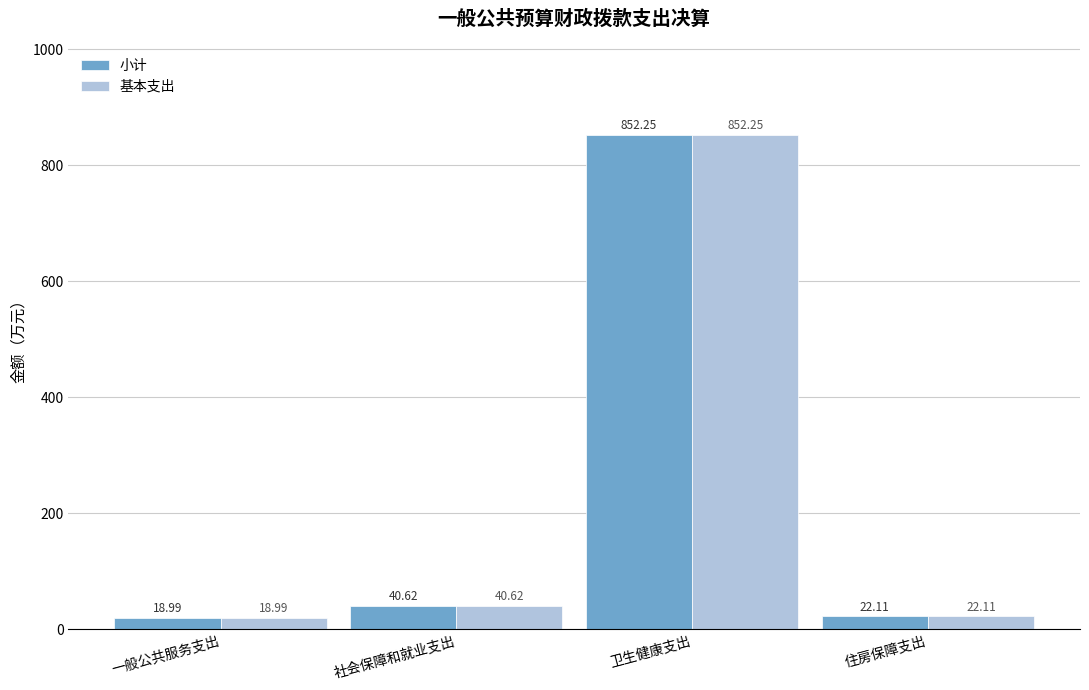

How many data points in 小计 are less than 40?

2